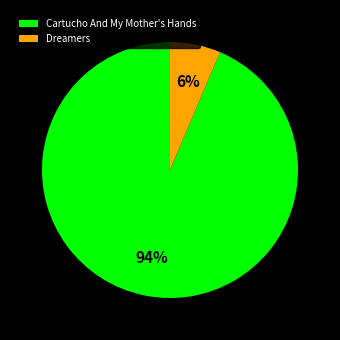

How many slices are in this pie chart?

2